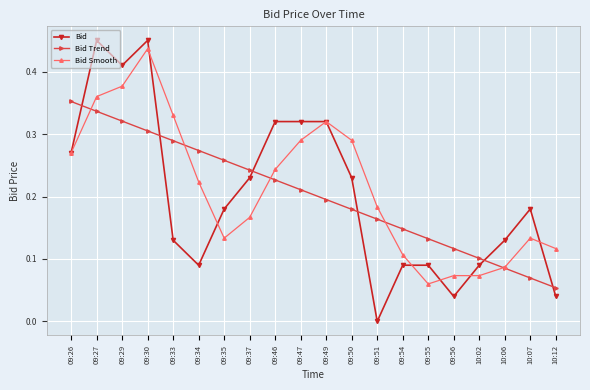

Rank the series at 09:55 from lowest to highest value.

Bid Smooth, Bid, Bid Trend